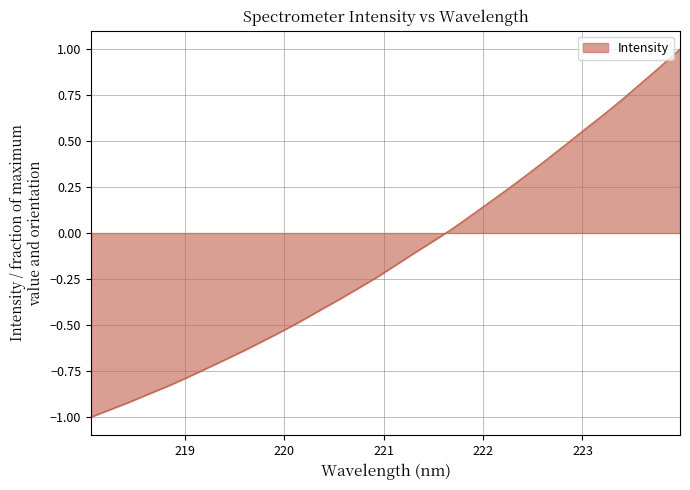

What is the maximum value shown in the chart?

1.0